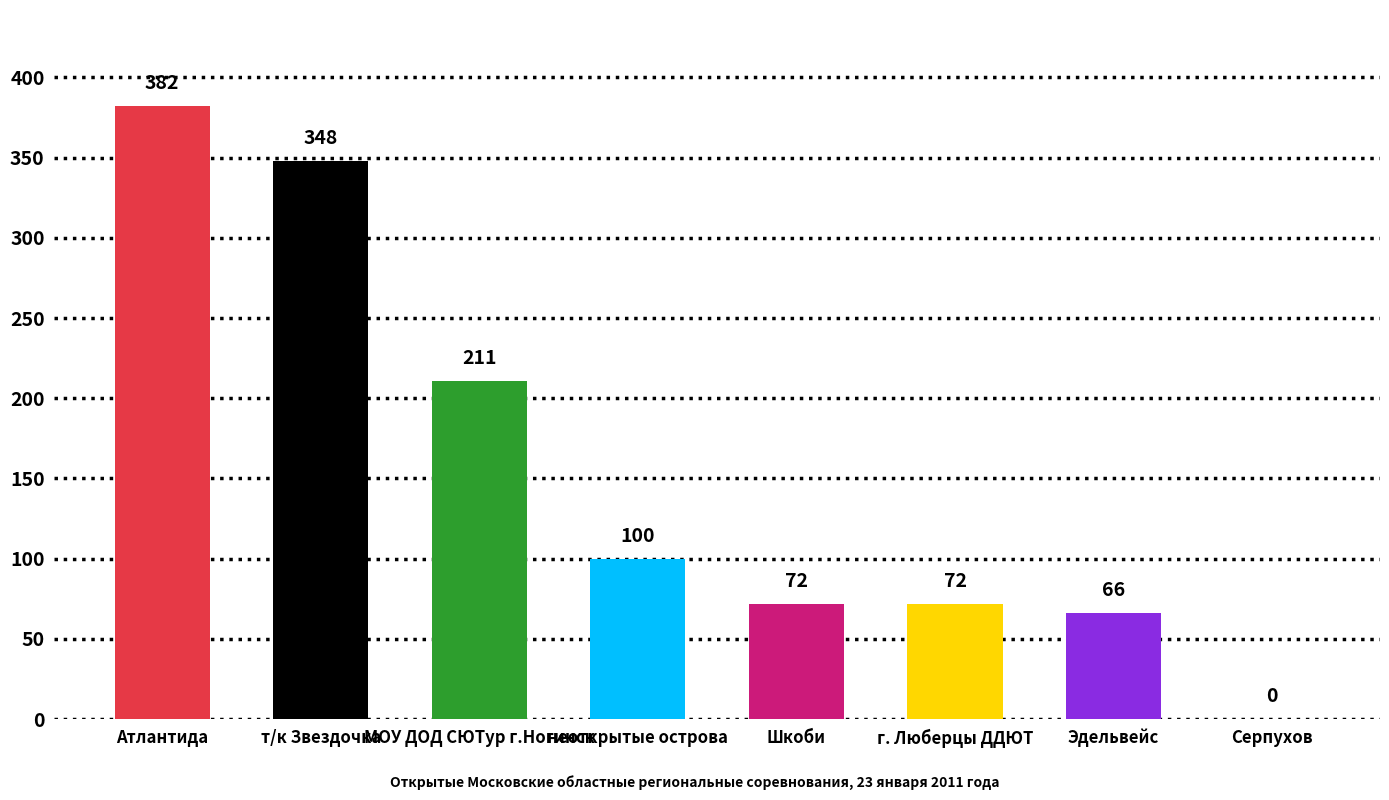

Which has a higher value, г. Люберцы ДДЮТ or Атлантида?

Атлантида